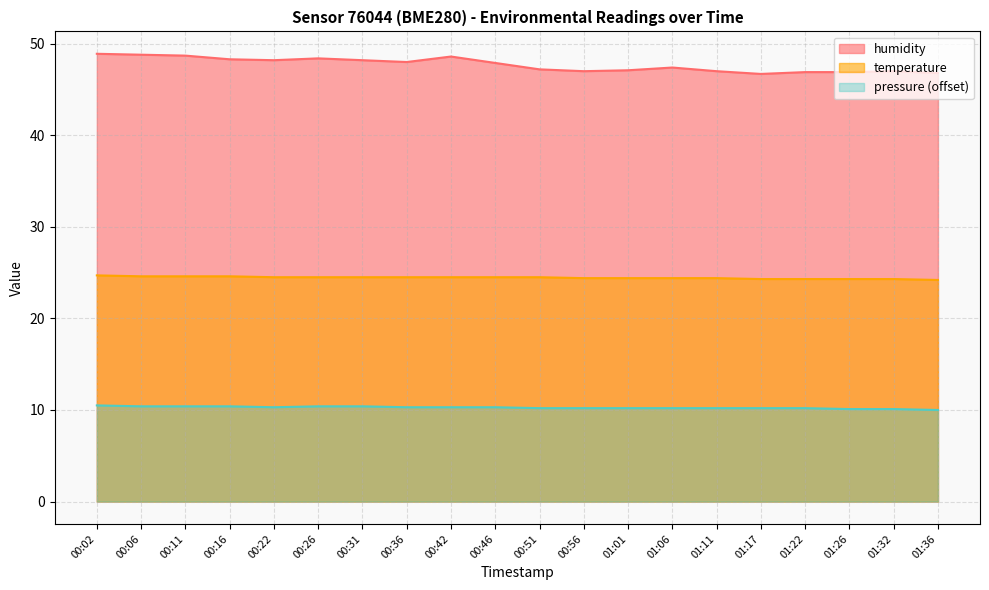

True or false: pressure and humidity cross at least once.

False